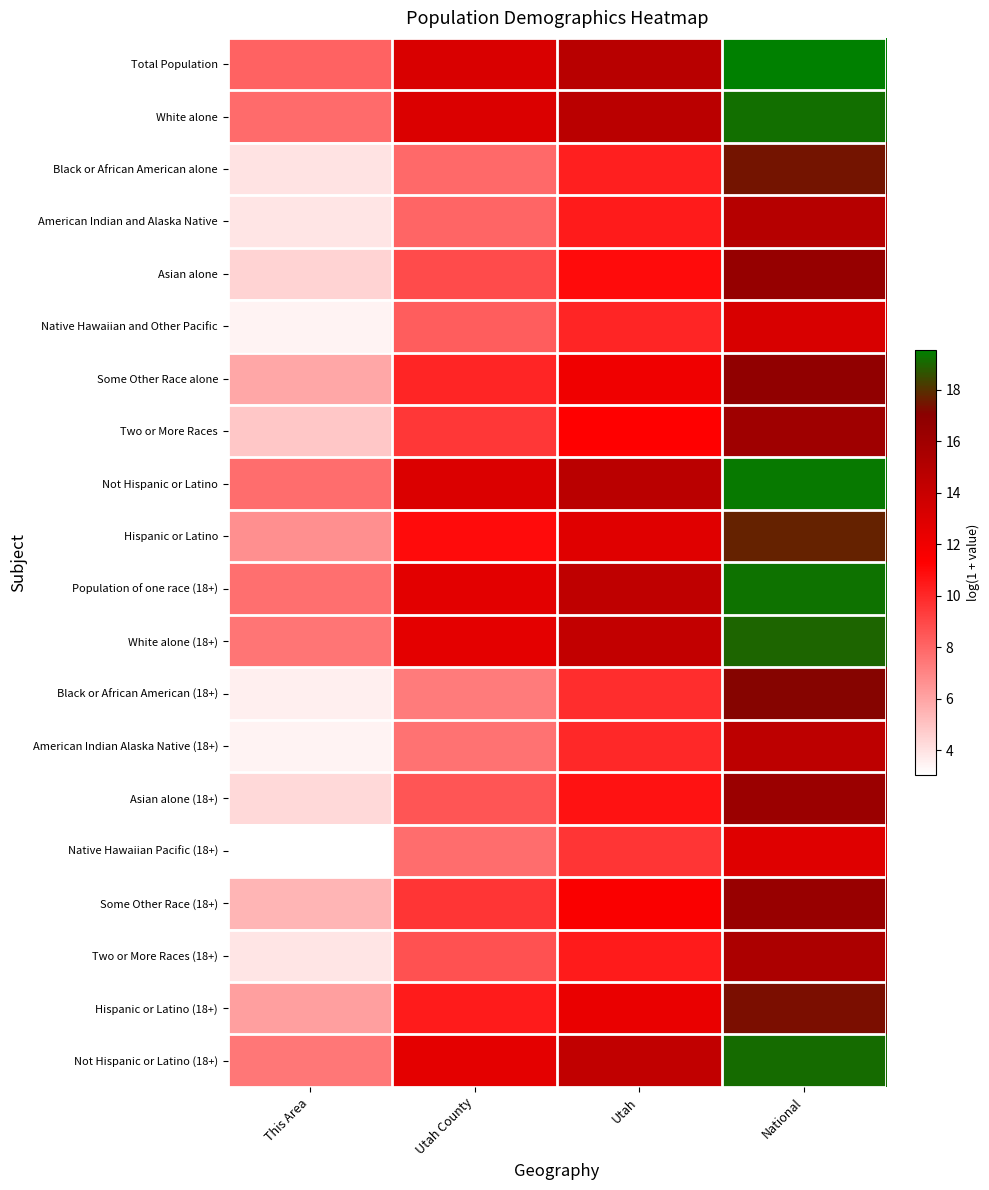

Reading left to right, list all the values displayed in this chart.

Total Population: This Area=8.1	Utah County=13.2	Utah=14.8	National=19.5
White alone: This Area=7.8	Utah County=13.0	Utah=14.7	National=19.2
Black or African American alone: This Area=4.0	Utah County=7.9	Utah=10.3	National=17.5
American Indian and Alaska Native: This Area=3.9	Utah County=8.0	Utah=10.4	National=14.9
Asian alone: This Area=4.5	Utah County=8.9	Utah=10.9	National=16.5
Native Hawaiian and Other Pacific: This Area=3.5	Utah County=8.3	Utah=10.1	National=13.2
Some Other Race alone: This Area=5.9	Utah County=10.1	Utah=12.0	National=16.8
Two or More Races: This Area=4.9	Utah County=9.5	Utah=11.2	National=16.0
Not Hispanic or Latino: This Area=7.8	Utah County=13.0	Utah=14.7	National=19.4
Hispanic or Latino: This Area=6.7	Utah County=10.9	Utah=12.8	National=17.7
Population of one race (18+): This Area=7.7	Utah County=12.7	Utah=14.4	National=19.3
White alone (18+): This Area=7.5	Utah County=12.6	Utah=14.3	National=19.0
Black or African American (18+): This Area=3.6	Utah County=7.3	Utah=9.8	National=17.2
American Indian Alaska Native (18+): This Area=3.5	Utah County=7.6	Utah=10.0	National=14.5
Asian alone (18+): This Area=4.3	Utah County=8.6	Utah=10.7	National=16.3
Native Hawaiian Pacific (18+): This Area=3.0	Utah County=7.8	Utah=9.6	National=12.9
Some Other Race (18+): This Area=5.4	Utah County=9.6	Utah=11.5	National=16.4
Two or More Races (18+): This Area=3.9	Utah County=8.7	Utah=10.4	National=15.4
Hispanic or Latino (18+): This Area=6.2	Utah County=10.4	Utah=12.3	National=17.3
Not Hispanic or Latino (18+): This Area=7.5	Utah County=12.6	Utah=14.3	National=19.1